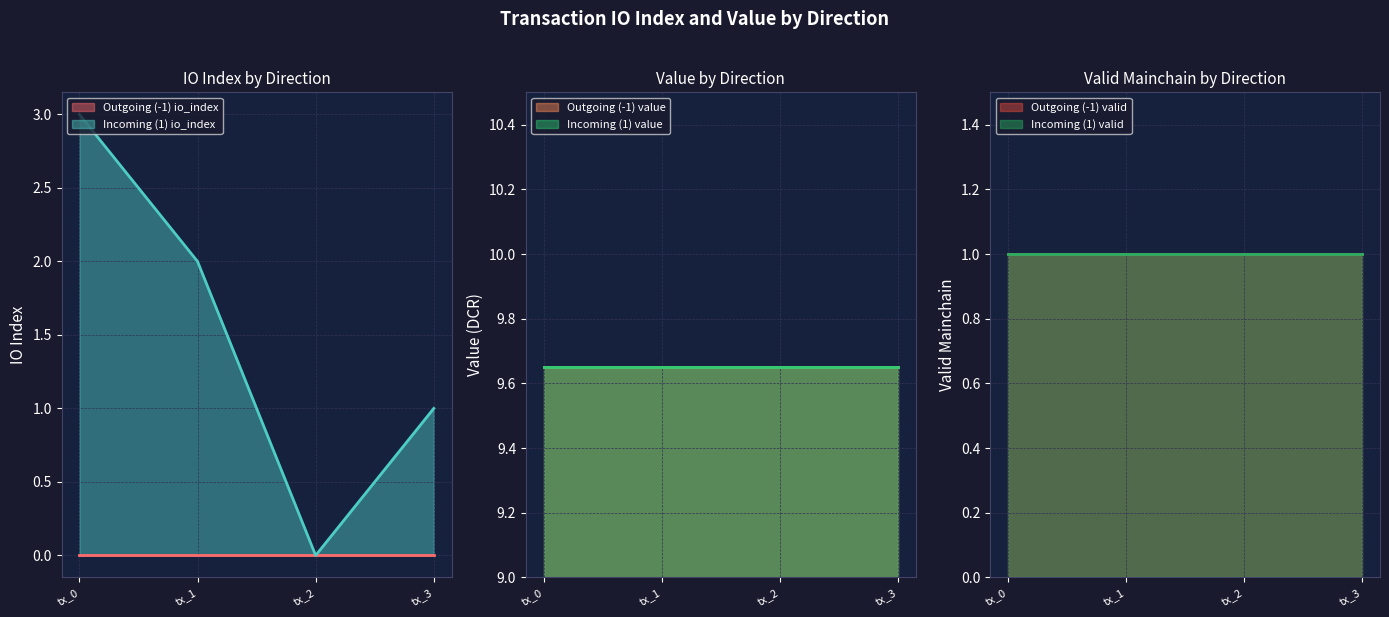

What is the spread (max minus min) of values at -1?

9.7